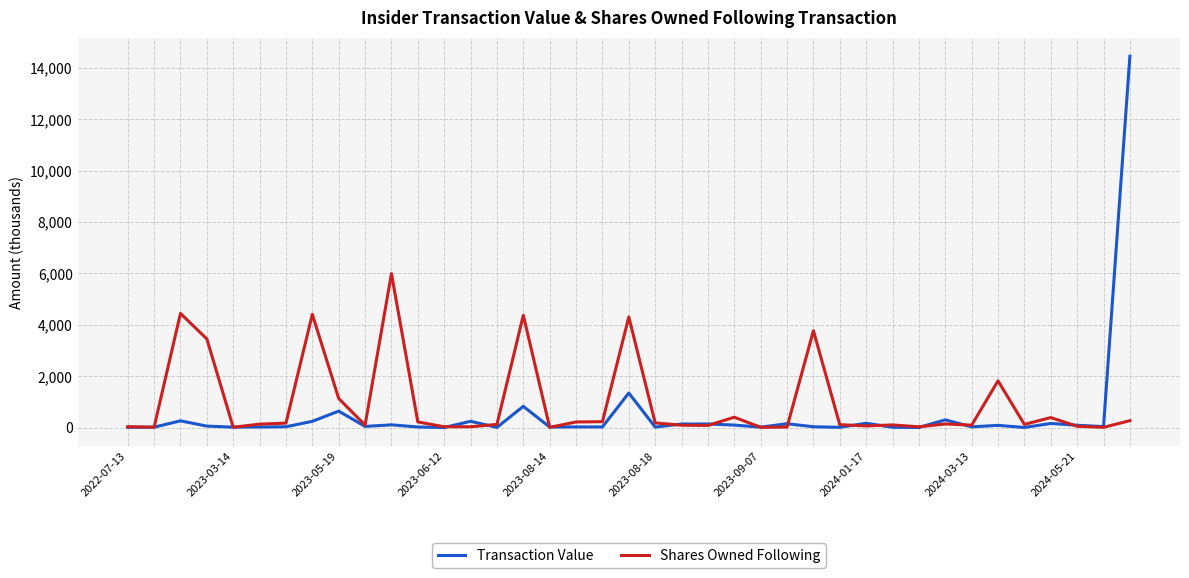

List the series in order of their peak value, lowest first.

Shares Owned Following, Transaction Value